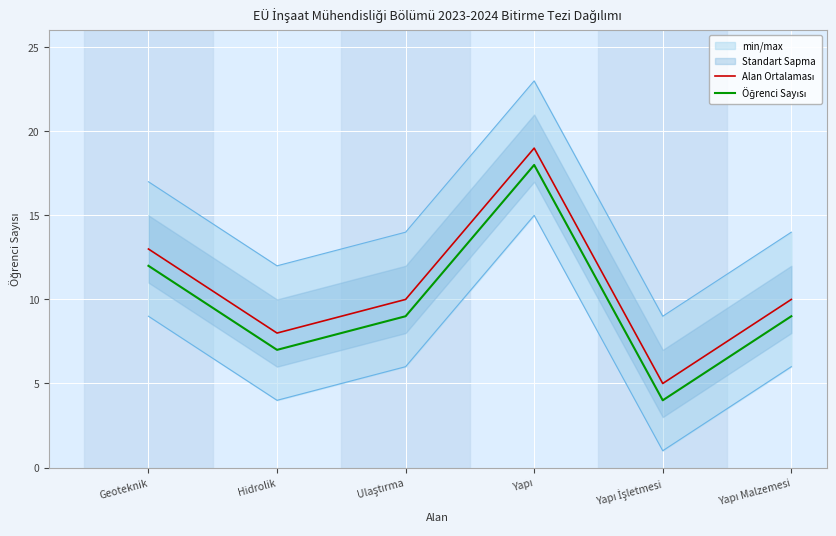

Which series has the widest spread of values?

Alan Ortalaması